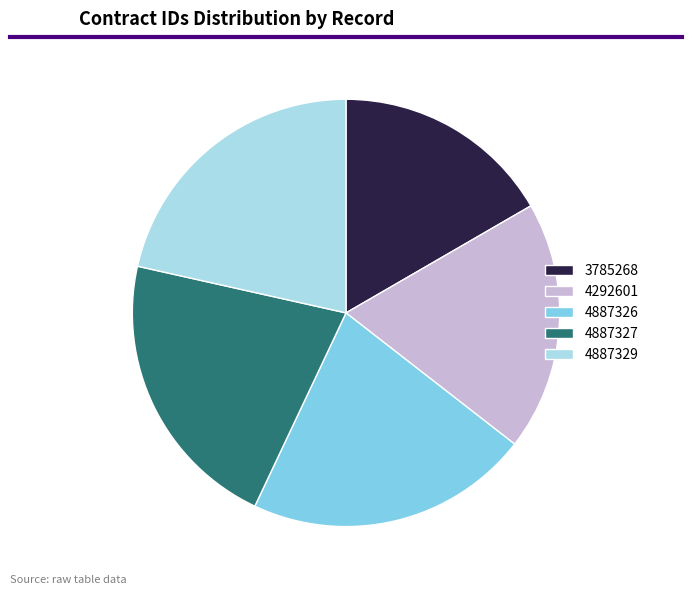

How many slices are in this pie chart?

5